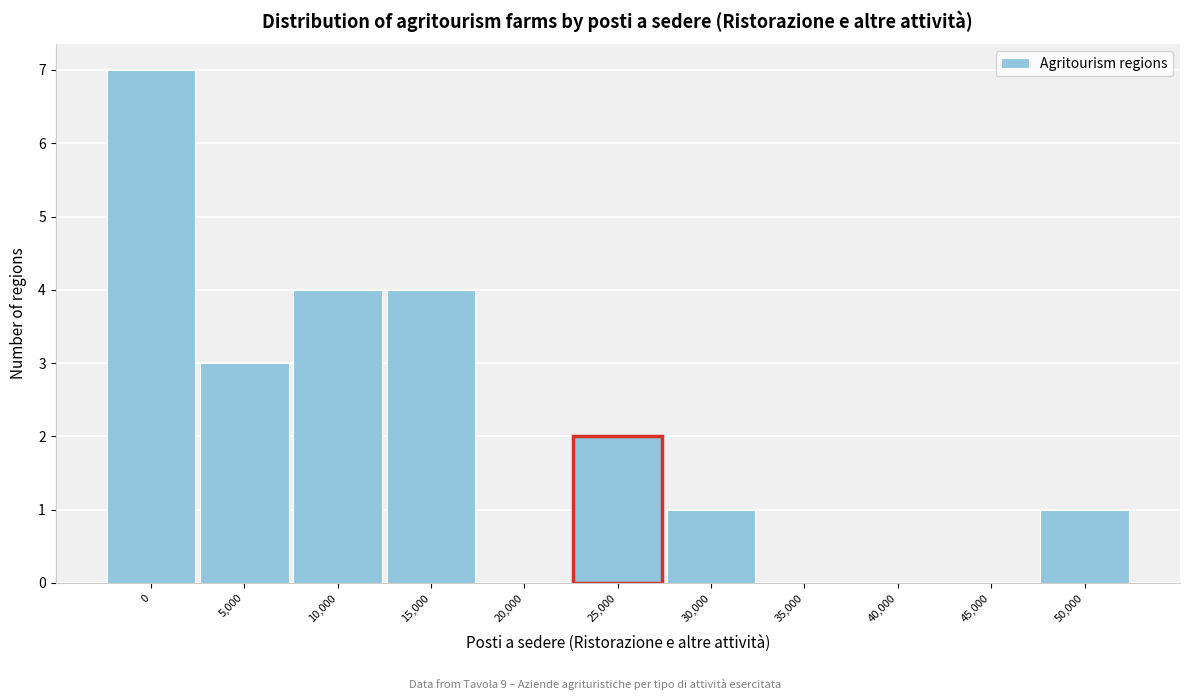

Reading right to left, what are all the values shown in this chart?

50,000=1	45,000=0	40,000=0	35,000=0	30,000=1	25,000=2	20,000=0	15,000=4	10,000=4	5,000=3	0=7